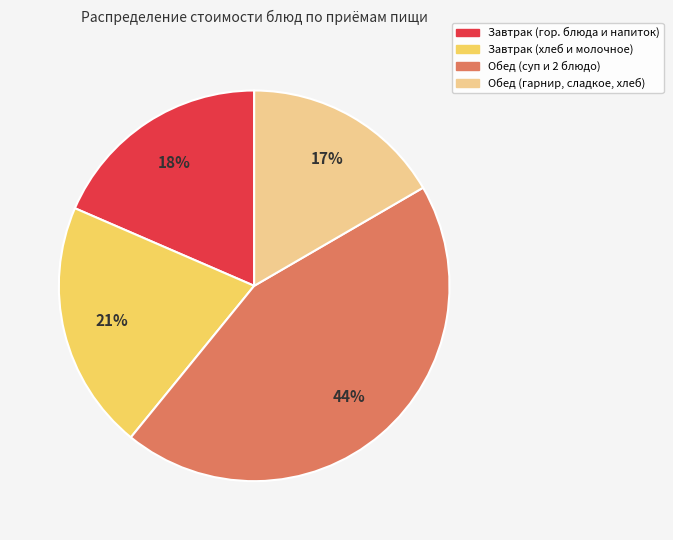

How many segments does this pie chart have?

4